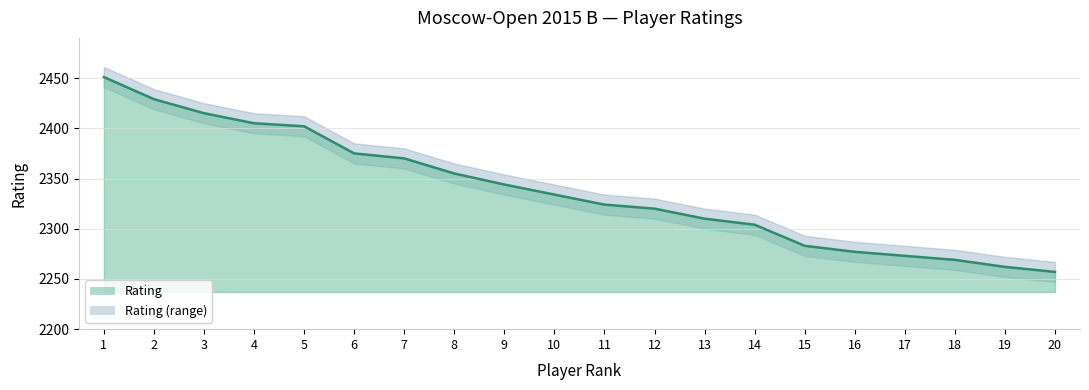

Is it true that Rating_lower equals 2314 at 11?

True